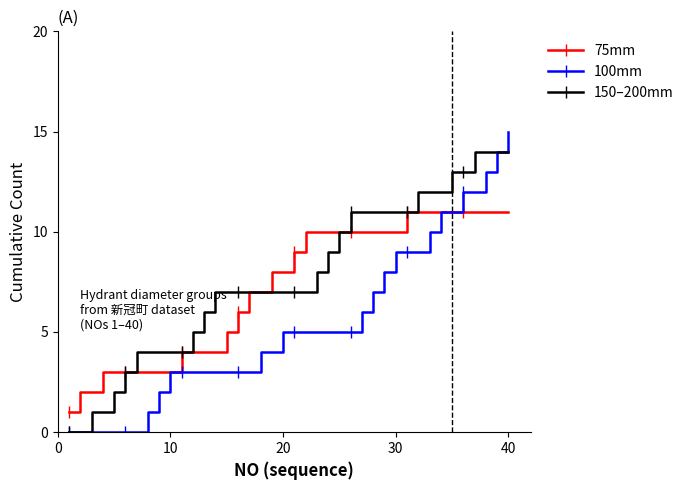

List the series in order of their peak value, lowest first.

75mm, 150–200mm, 100mm